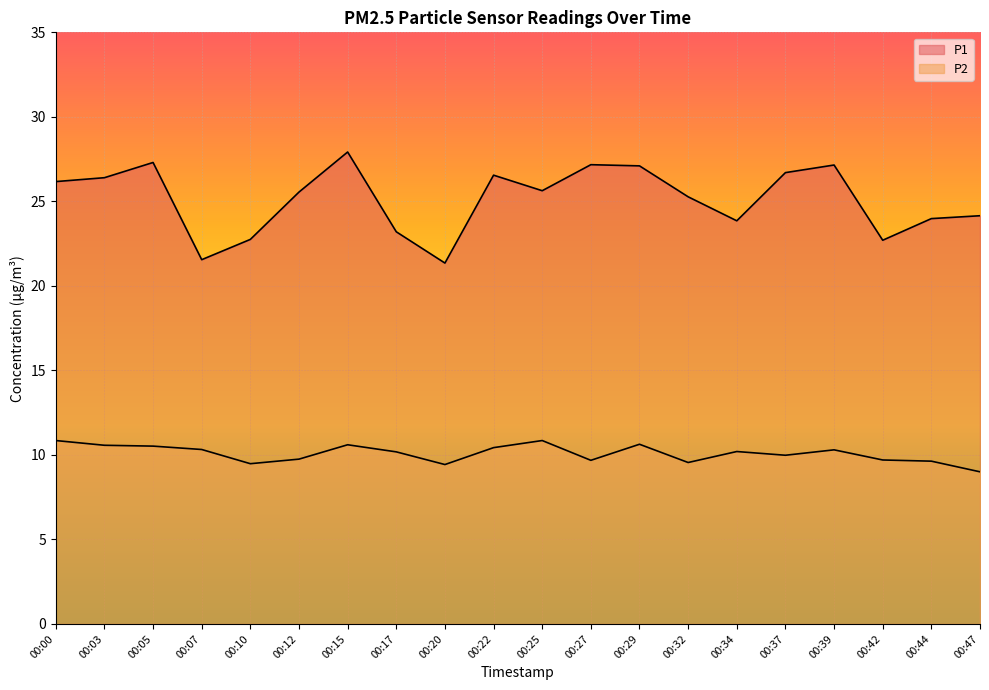

What is the value of the P2 point at the 5th from the left?

9.5